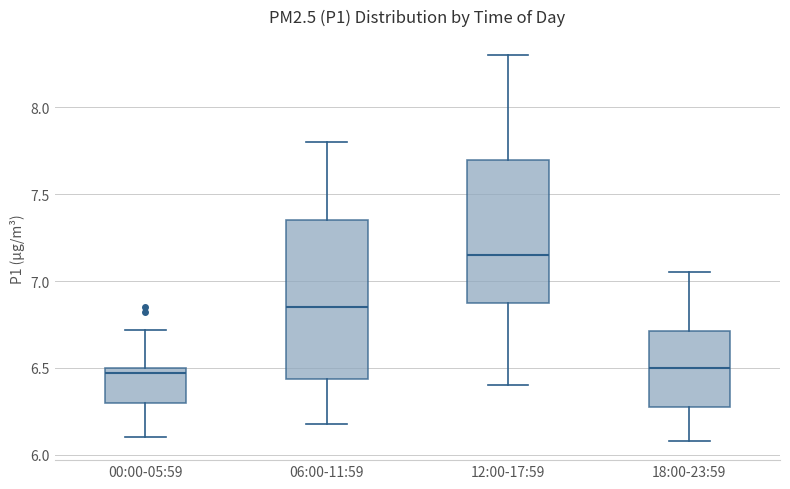

Which box's median line is the highest?

12:00-17:59